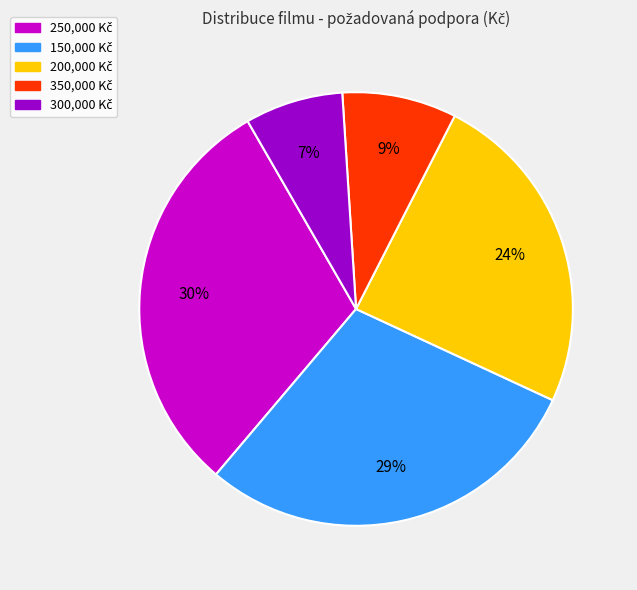

Does any single category account for the majority?

No